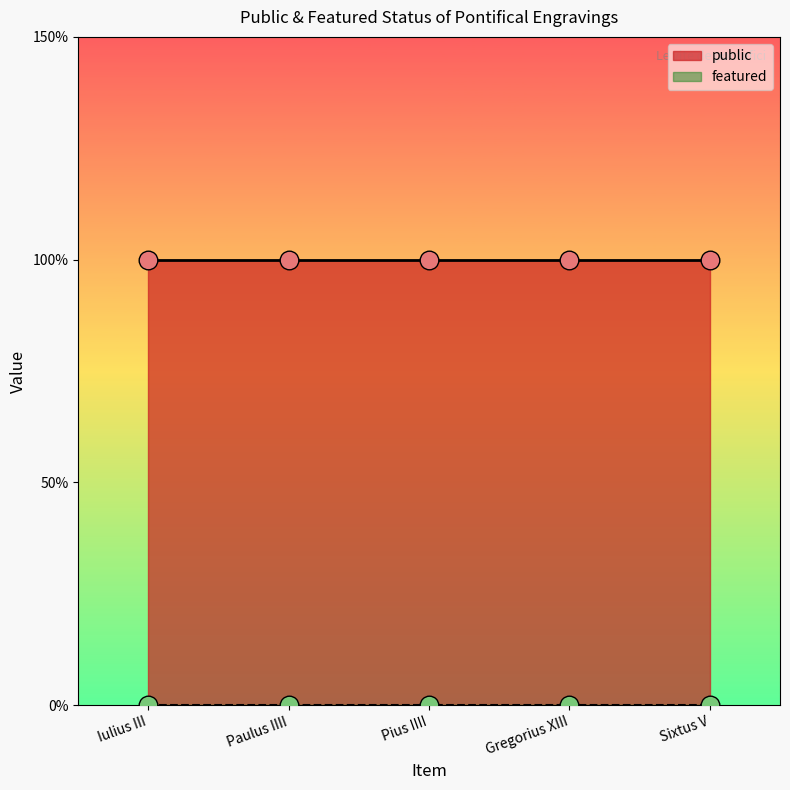

Which series reaches the minimum Y coordinate?

featured